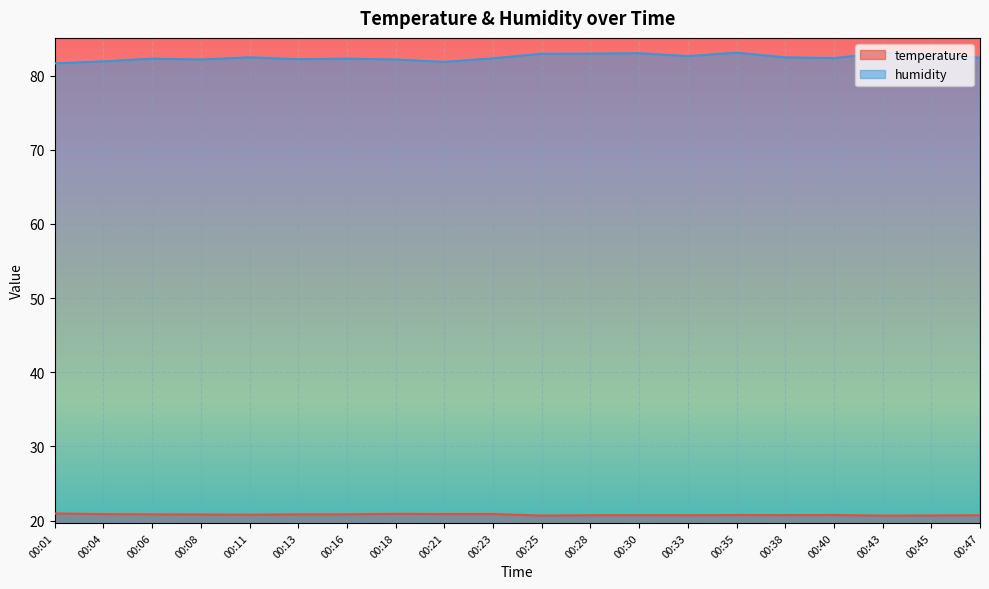

What is the difference between the highest and lowest values at 00:40?

61.6